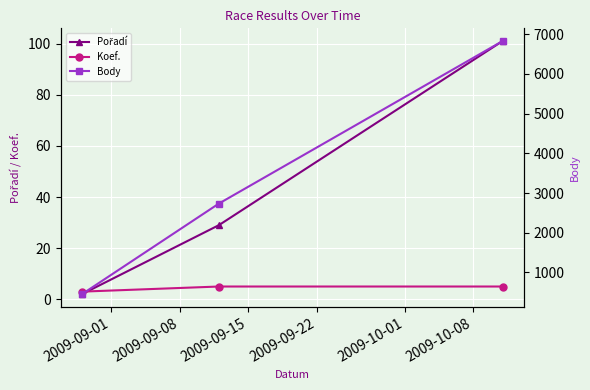

How many series are shown in this chart?

3